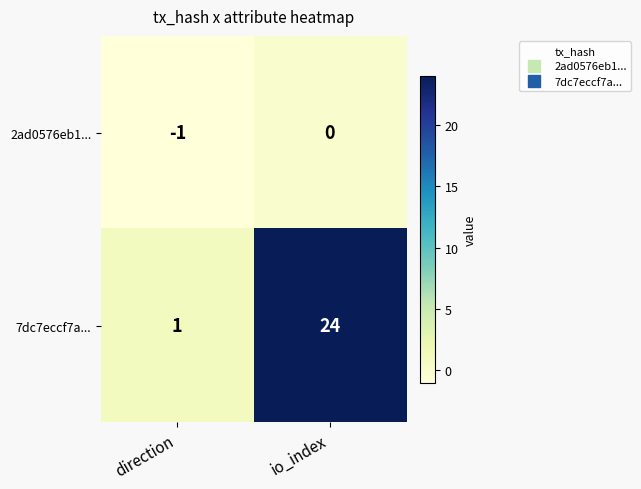

At which category does the chart reach its minimum across all series?

direction